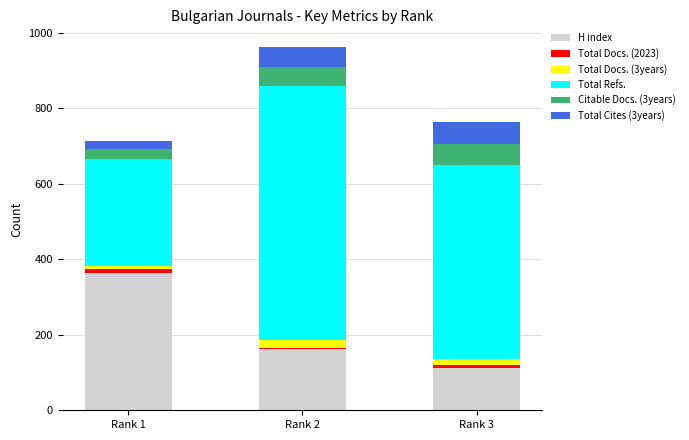

Which category has the lowest value in the H index series?

Rank 3